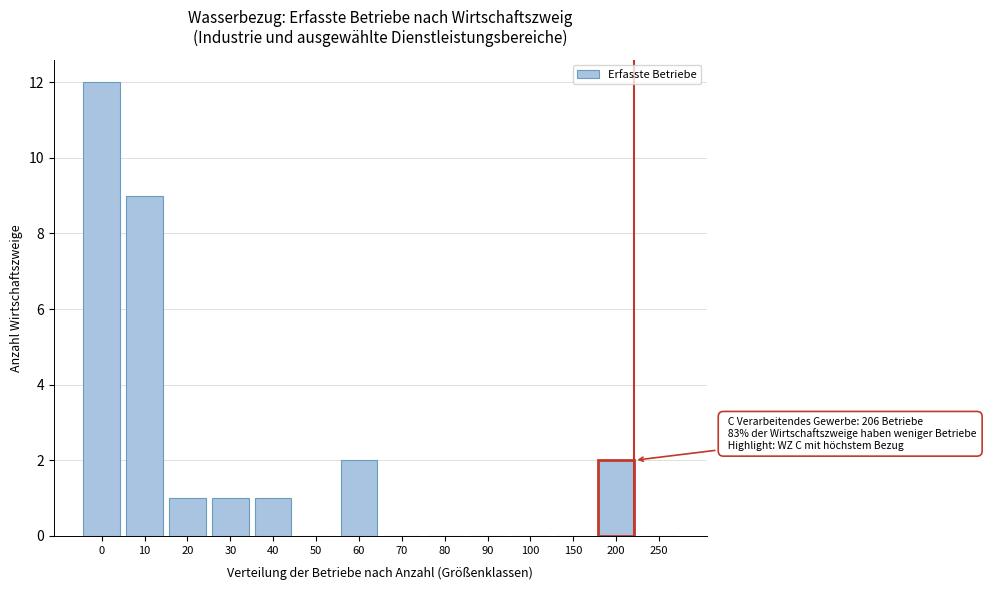

Reading left to right, extract all data points from this chart.

0=12	10=9	20=1	30=1	40=1	50=0	60=2	70=0	80=0	90=0	100=0	150=0	200=2	250=0